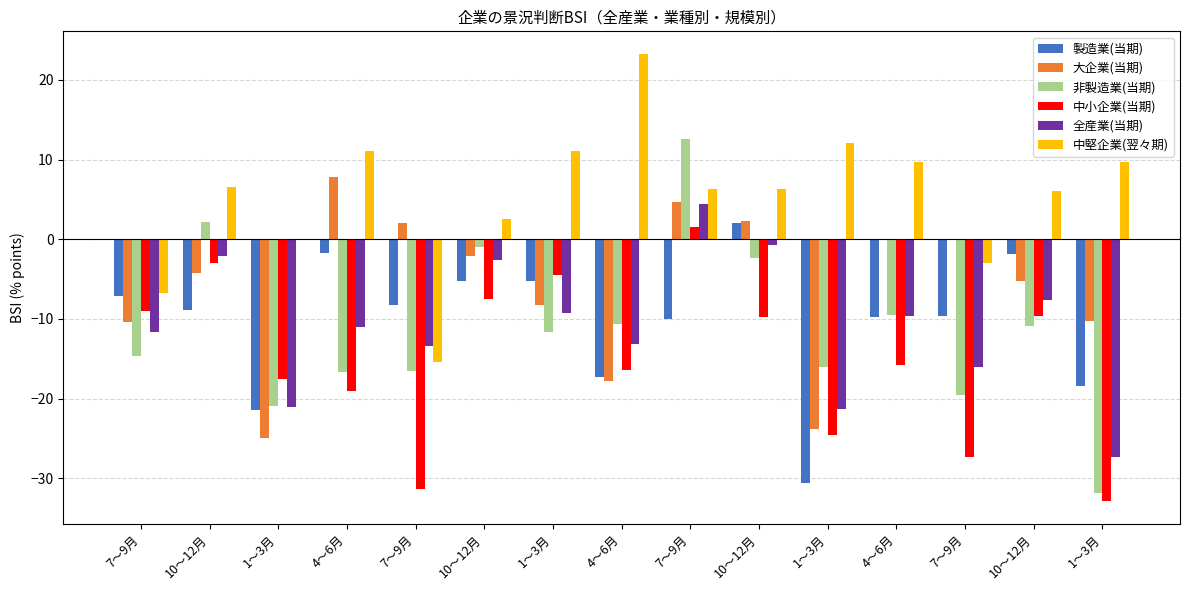

Which series has the widest spread of values?

非製造業(当期)